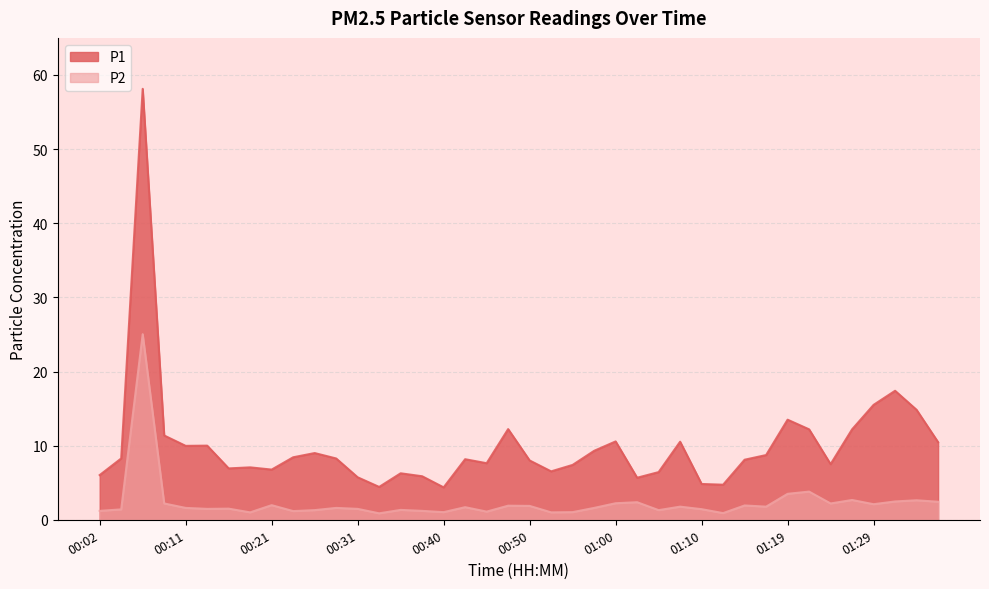

What is the label of the 20th point from the right?

00:50